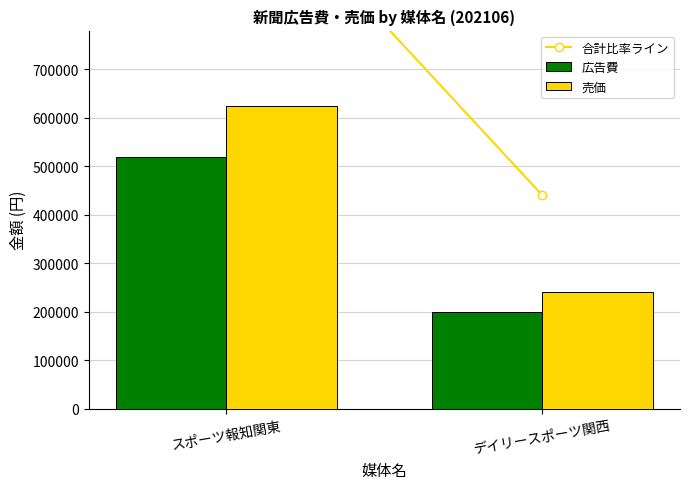

What position from the right is スポーツ報知関東?

2